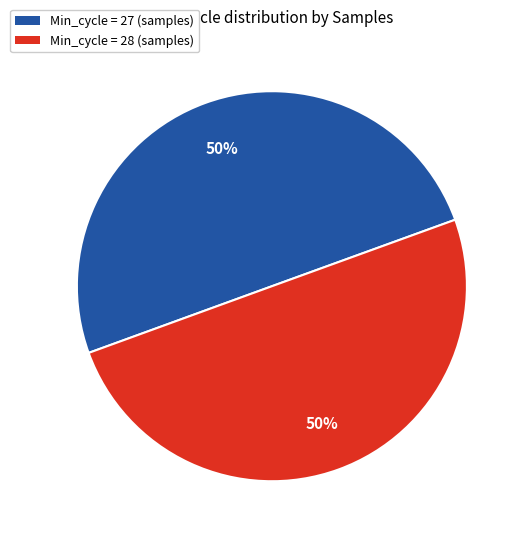

To the nearest percent, what portion does Min_cycle = 27 represent?

50%